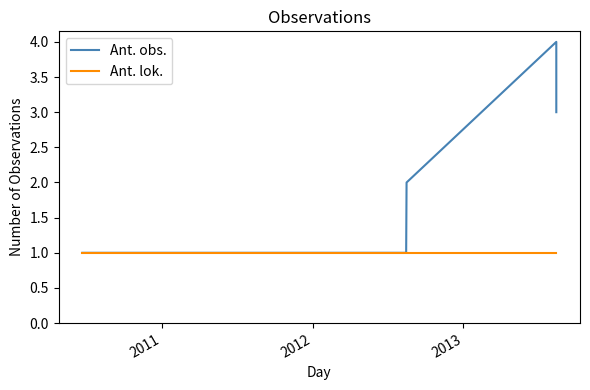

Is the value of Ant. lok. at 2010 greater than the value of Ant. obs. at 2011?

No